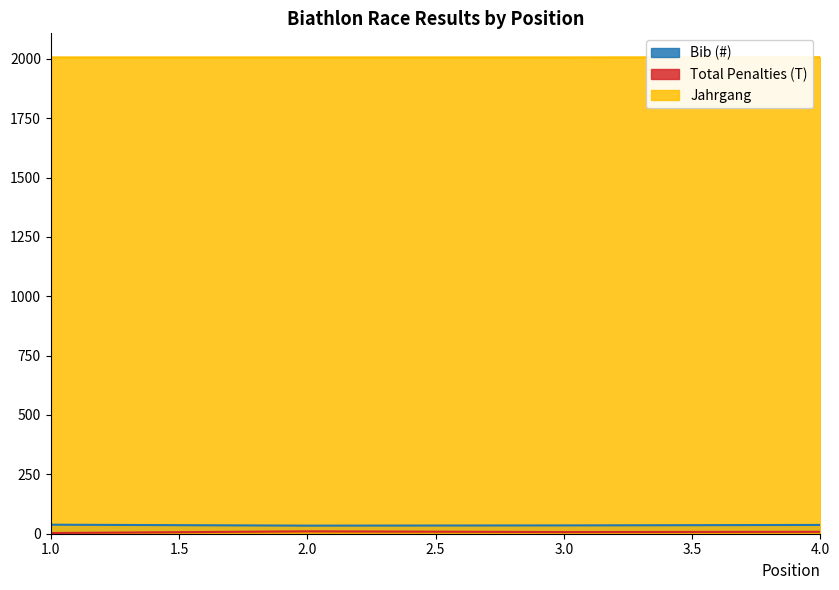

What is the difference between the highest and lowest values at 2.0?

1996